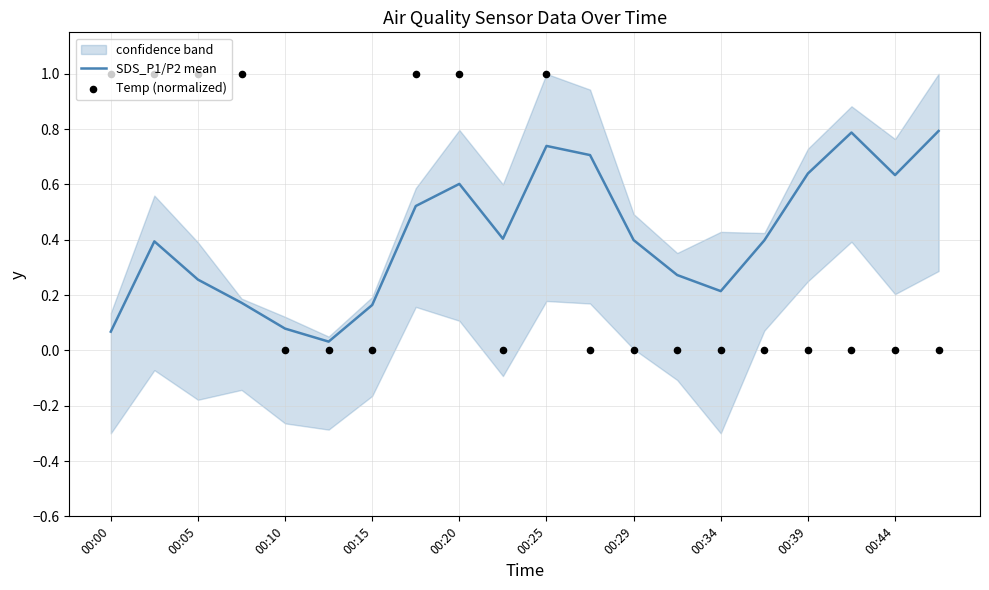

Is it true that SDS_P1/P2 mean equals 0.6 at 00:20?

True